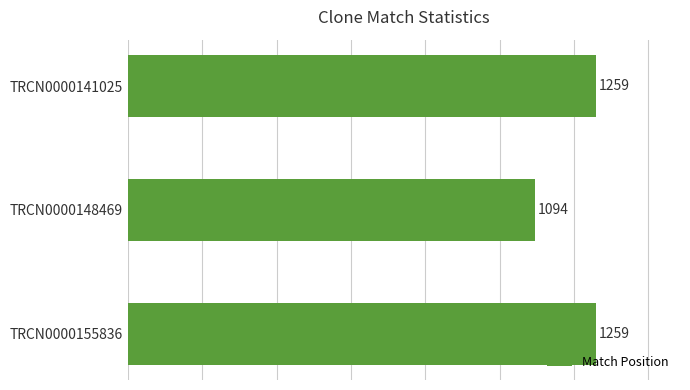

Reading top to bottom, what are all the values shown in this chart?

TRCN0000141025=1259	TRCN0000148469=1094	TRCN0000155836=1259